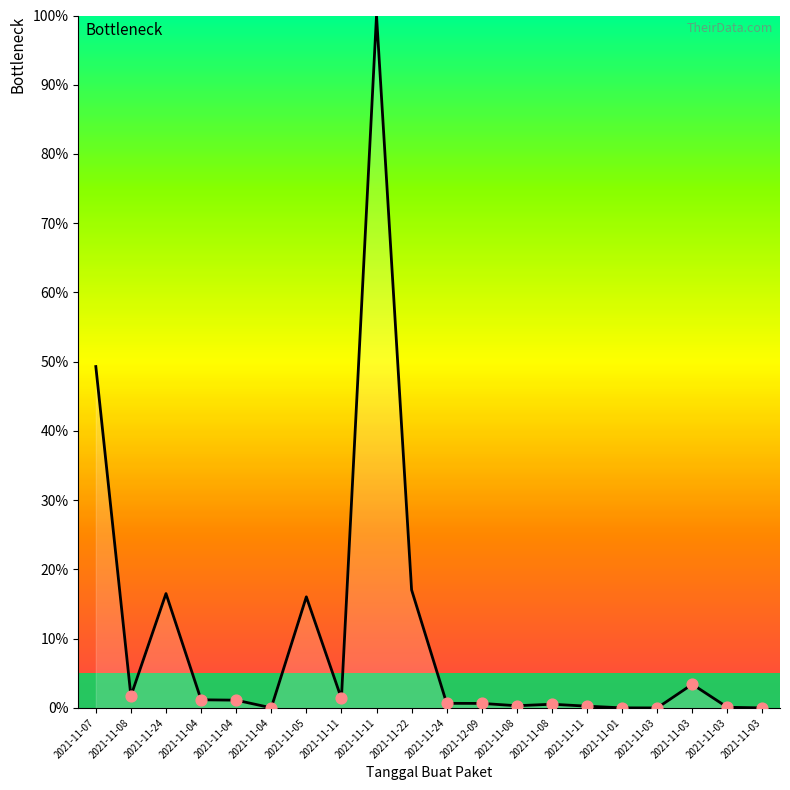

Which has a higher value, 2021-11-03 or 2021-11-22?

2021-11-22